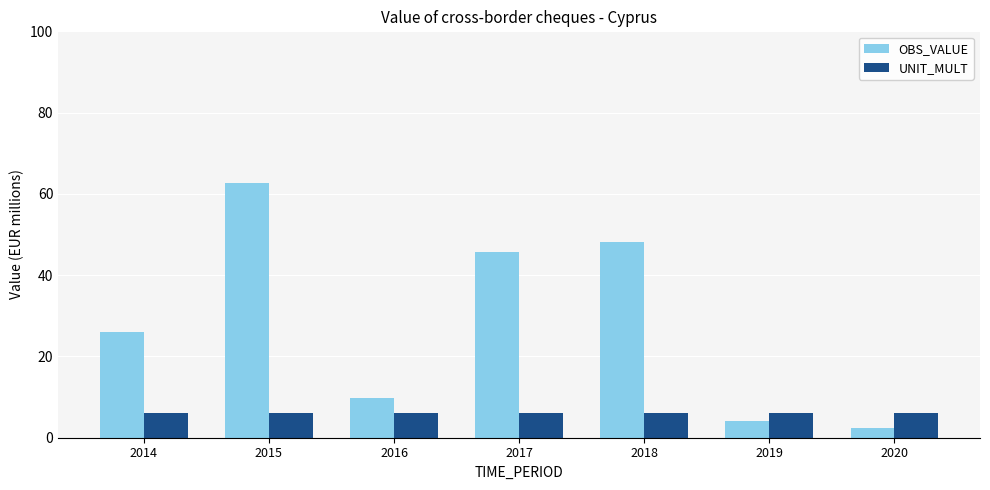

What is the difference between the highest and lowest values at 2020?

3.6